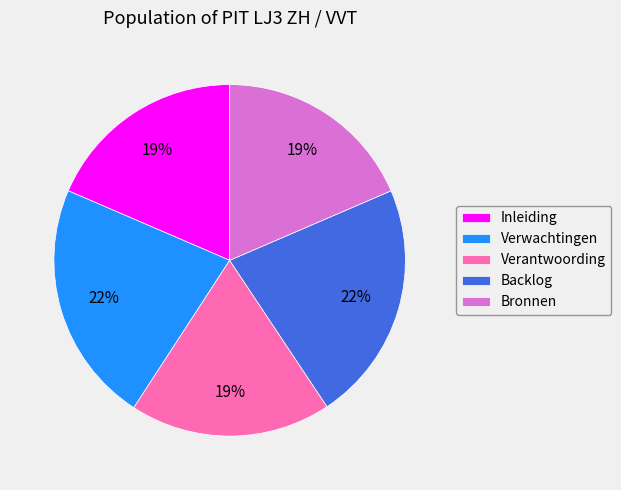

The Verwachtingen slice represents 22% of the pie. True or false?

True